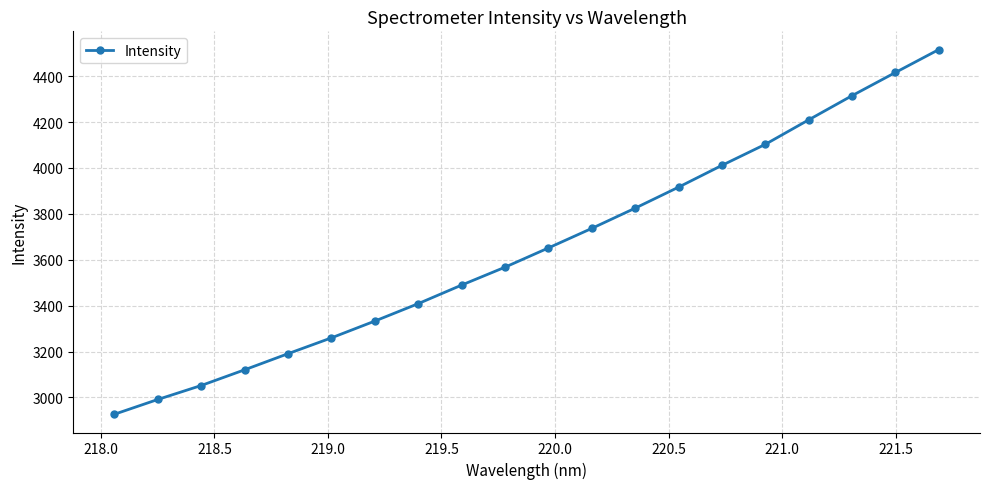

What is the greatest value displayed?

4515.8